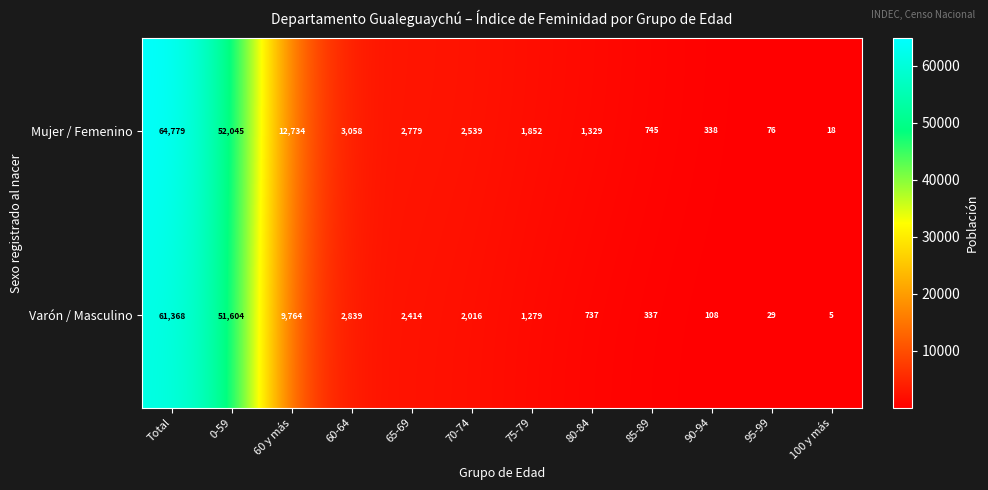

What is the highest value of the Mujer / Femenino series?

64779